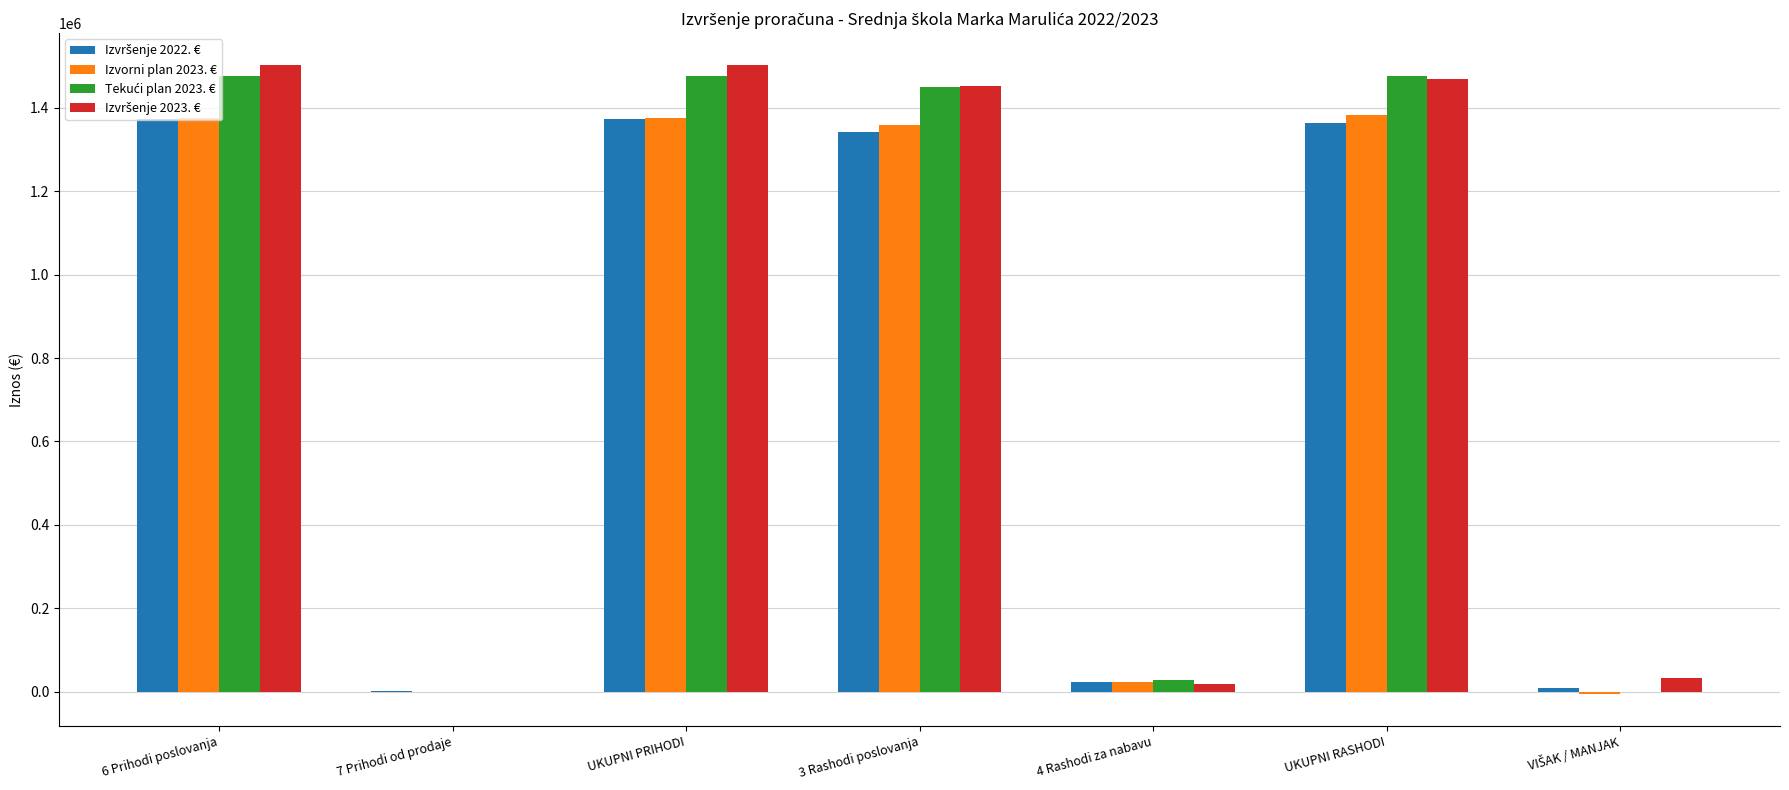

What is the sum of all Izvorni plan 2023. € values?

5513054.0